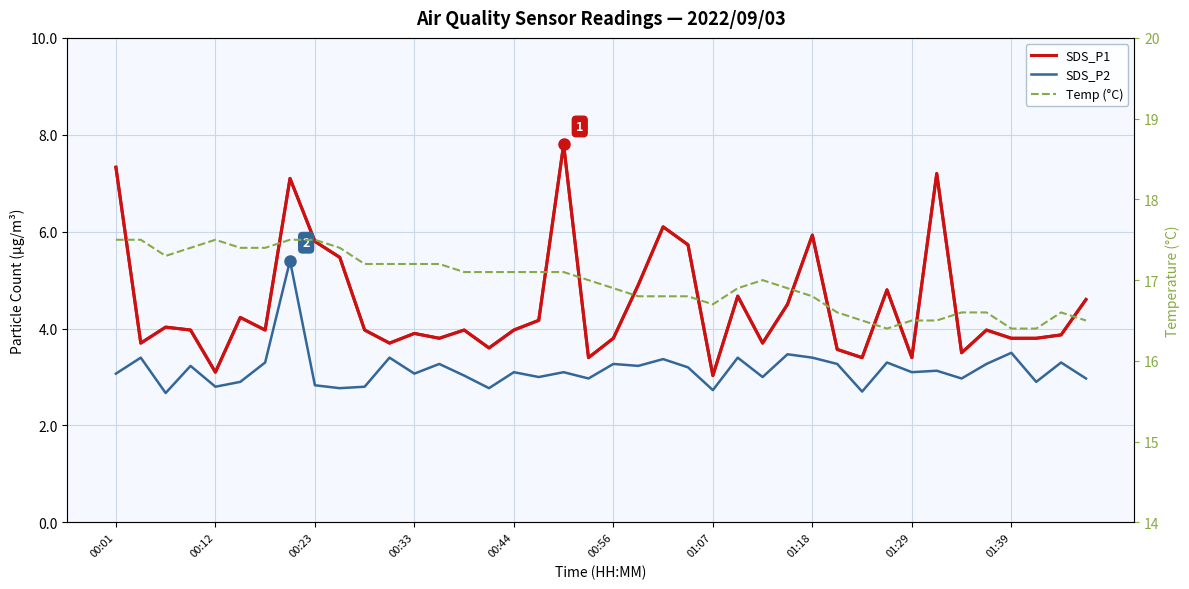

The SDS_P1 series shows 7.3 at 00:01. True or false?

True